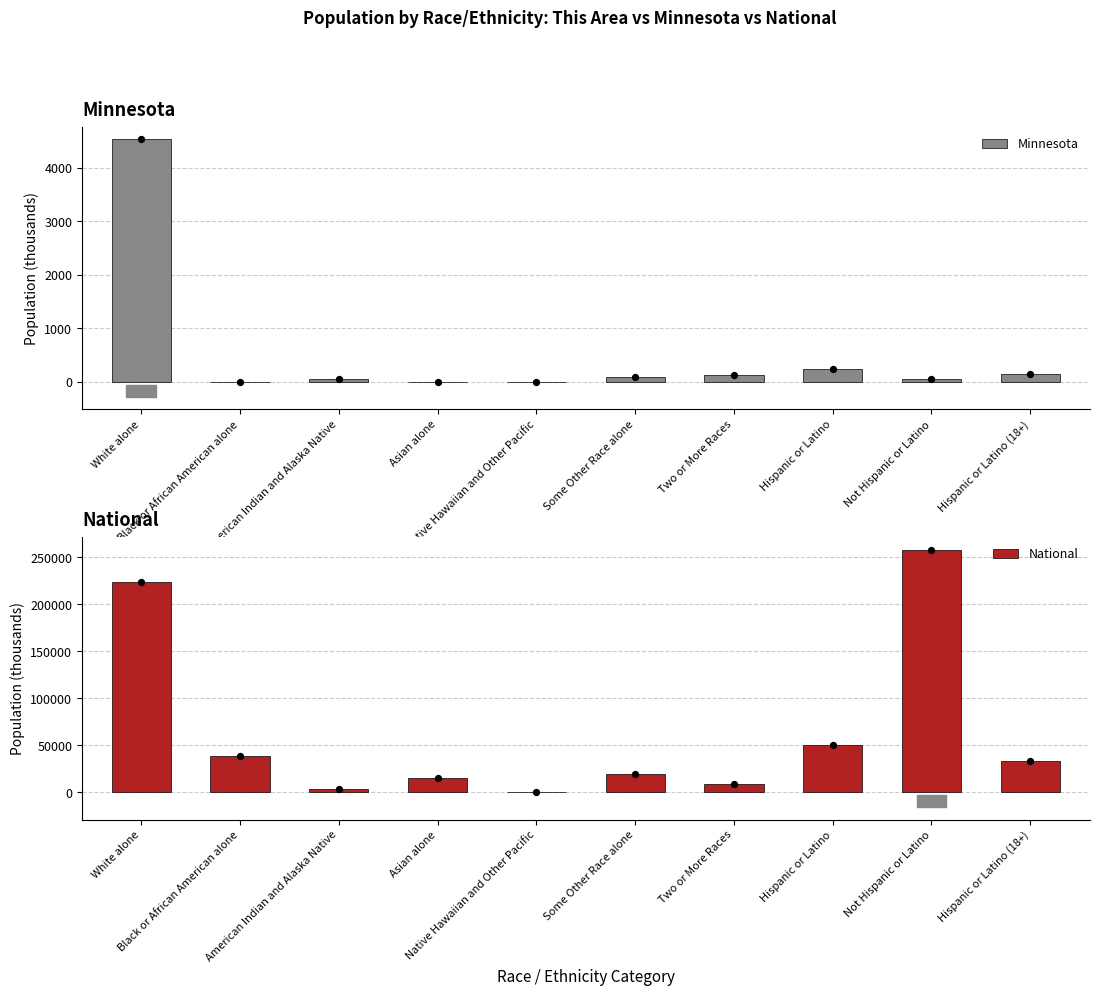

Which series has the largest total across all categories?

National